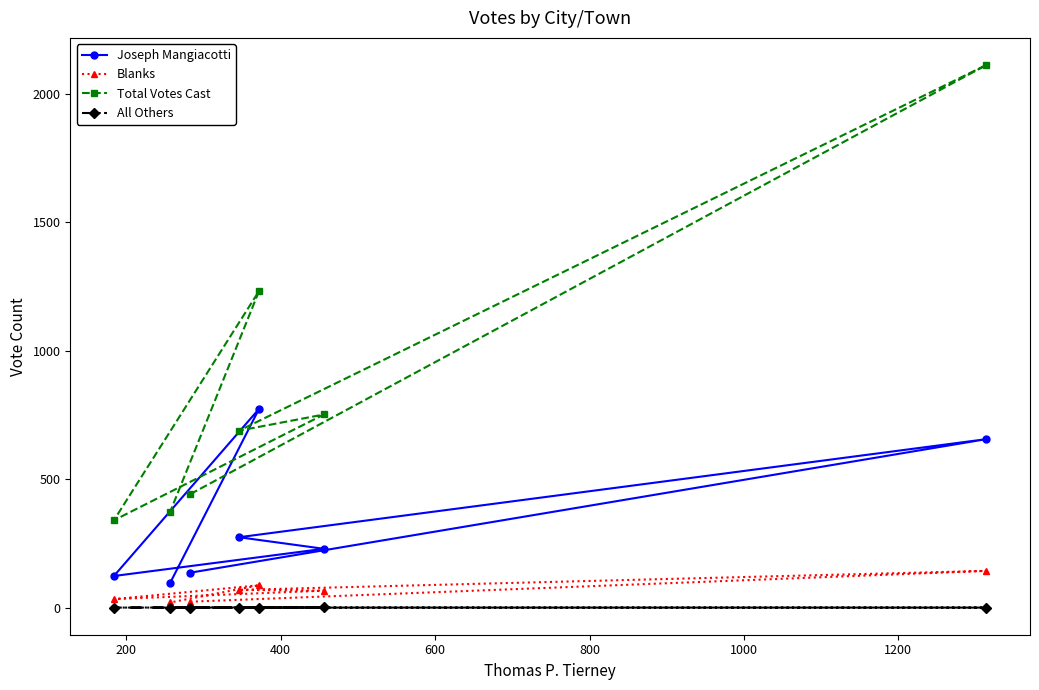

Which series has the largest range (max minus min)?

Total Votes Cast